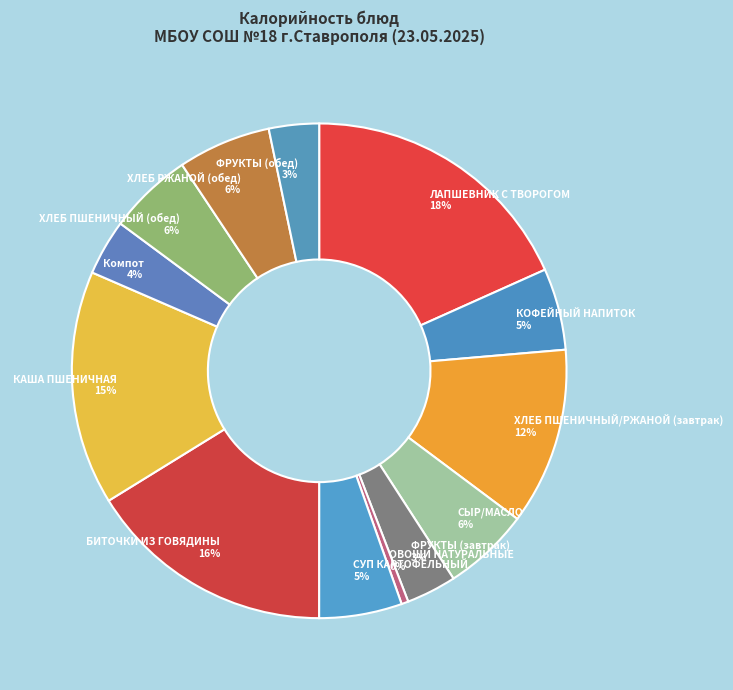

To the nearest percent, what portion does ЛАПШЕВНИК С ТВОРОГОМ represent?

18%